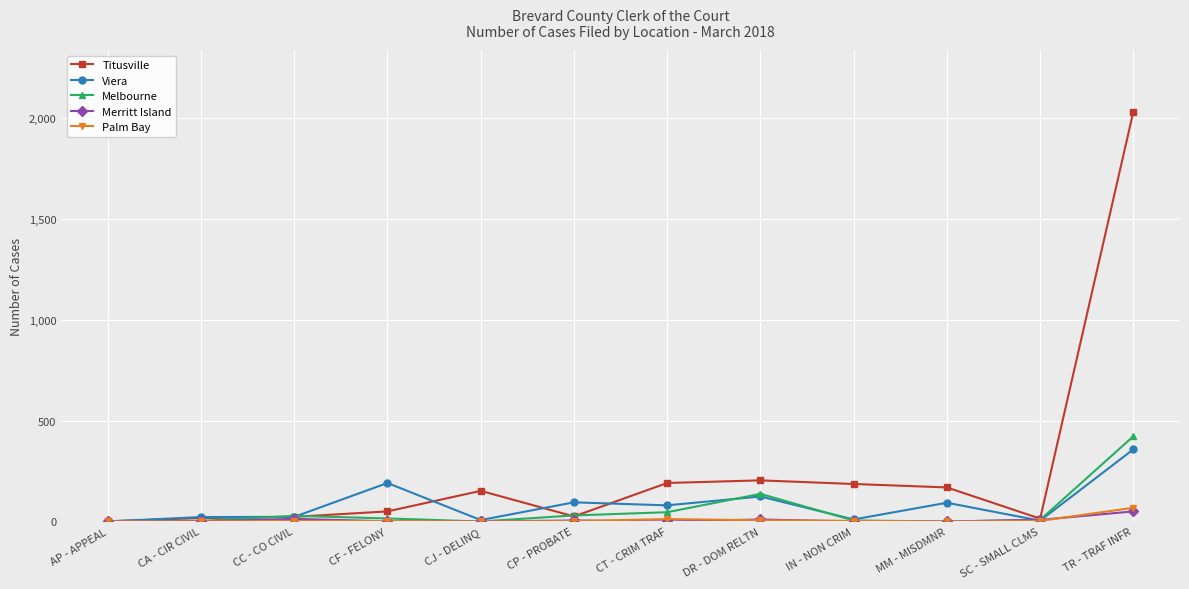

What position from the right is CA - CIR CIVIL?

11